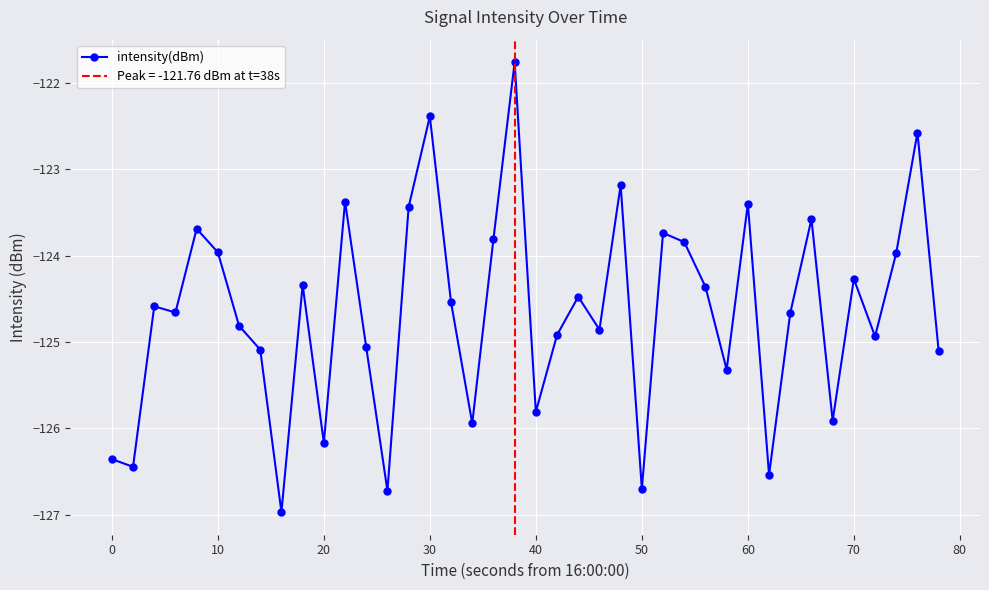

How many lines are shown in the chart?

1